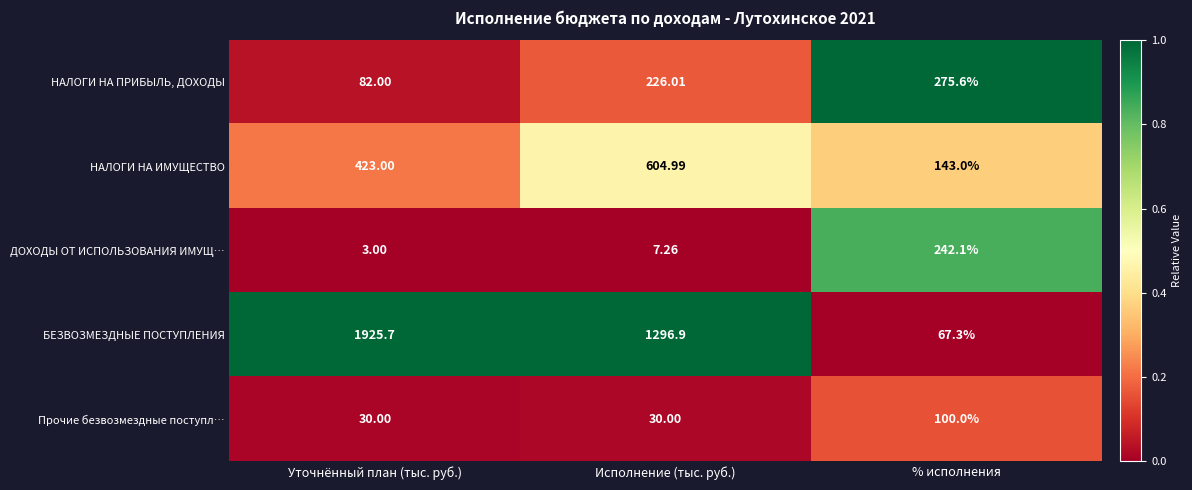

At which label is НАЛОГИ НА ПРИБЫЛЬ, ДОХОДЫ closest to 178?

Исполнение (тыс. руб.)